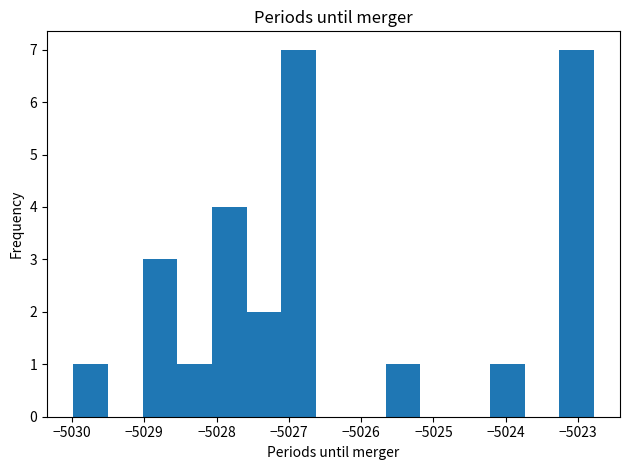

Reading left to right, transcribe this chart: for each bar, give the range it covers on the x-axis and its height. Neither the bar edges nor the heights are printed on the chart, so give them approximately, as read against the axes.

-5030.0 to -5029.5: 1
-5029.5 to -5029.0: 0
-5029.0 to -5028.5: 3
-5028.5 to -5028.1: 1
-5028.1 to -5027.6: 4
-5027.6 to -5027.1: 2
-5027.1 to -5026.6: 7
-5026.6 to -5026.1: 0
-5026.1 to -5025.7: 0
-5025.7 to -5025.2: 1
-5025.2 to -5024.7: 0
-5024.7 to -5024.2: 0
-5024.2 to -5023.7: 1
-5023.7 to -5023.3: 0
-5023.3 to -5022.8: 7